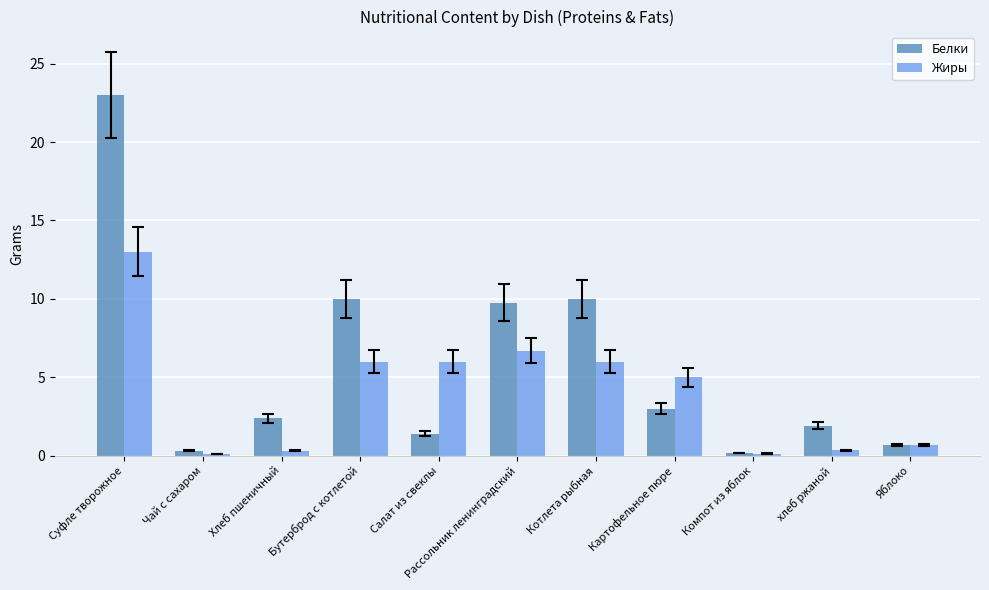

What is the difference between the maximum and minimum values in the Жиры series?

12.9